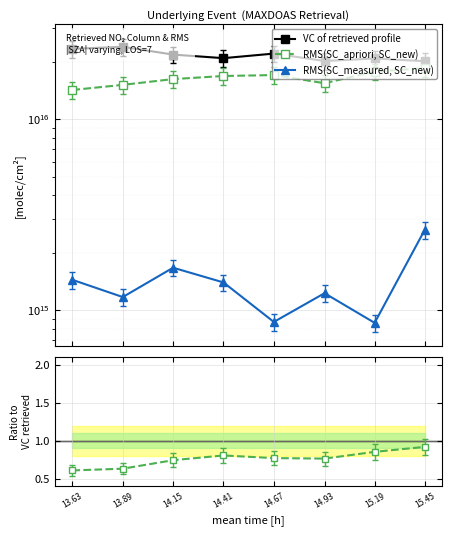

How many interior local peaks does the RMS(SC_measured, SC_new) series have?

2